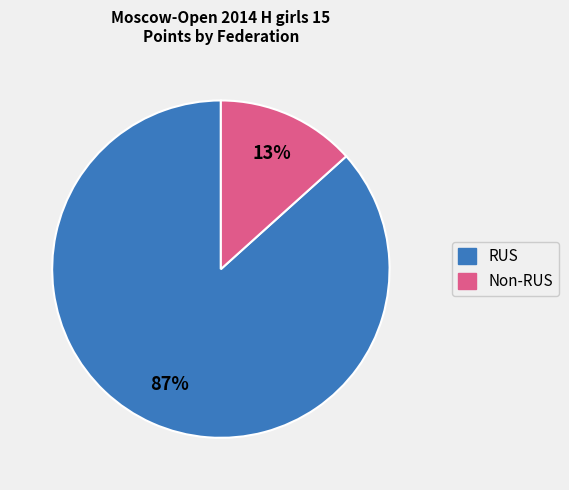

Is there a majority slice in this chart?

Yes